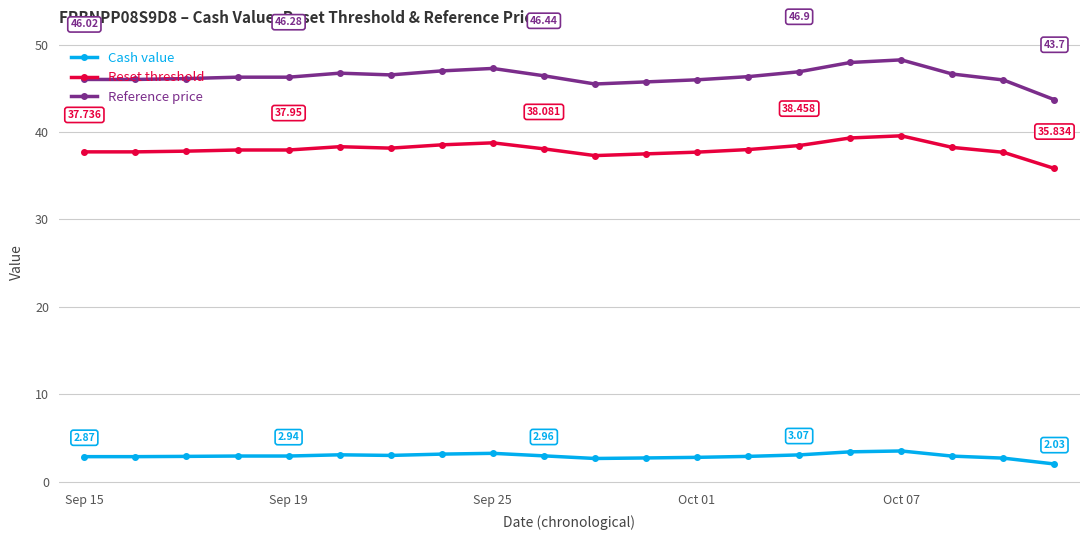

True or false: Cash value and Reference price intersect in this chart.

False